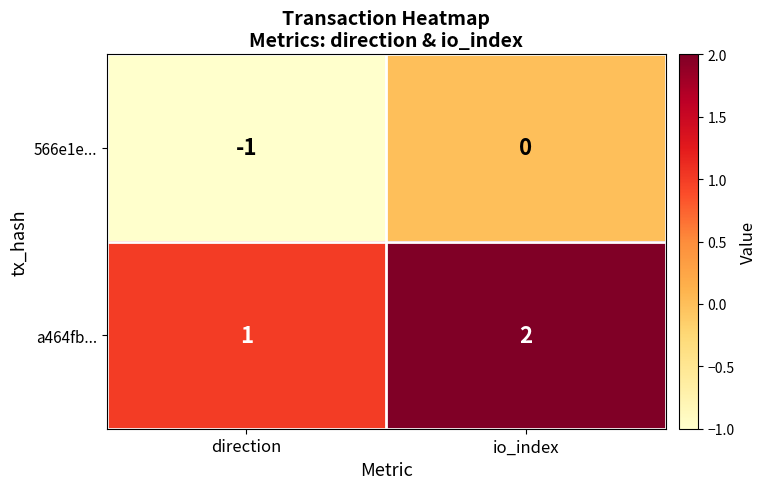

At which label is a464fb... closest to 1?

direction